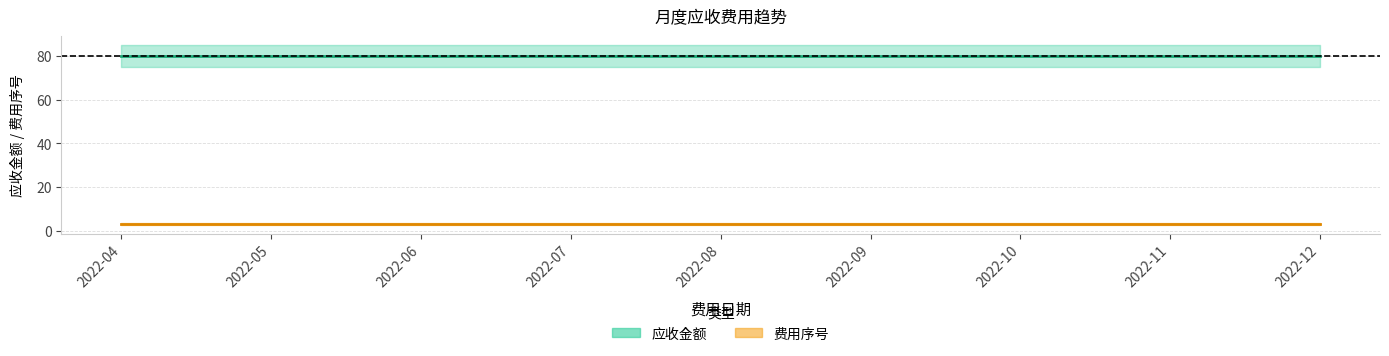

Is the value of 费用序号 at 2022-10 greater than the value of 应收金额 at 2022-10?

No